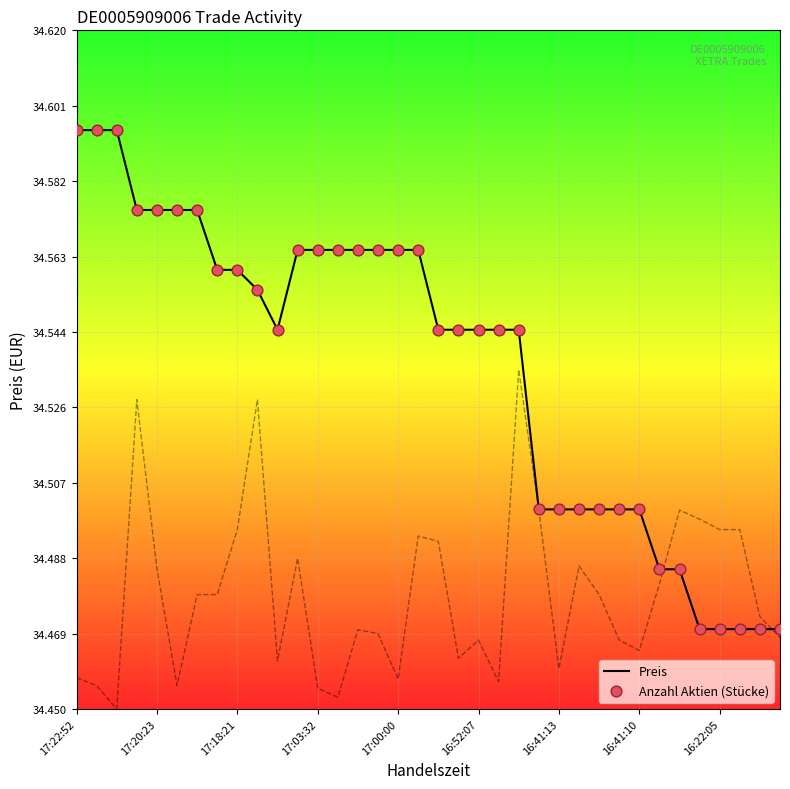

Which series has the largest total across all categories?

Preis